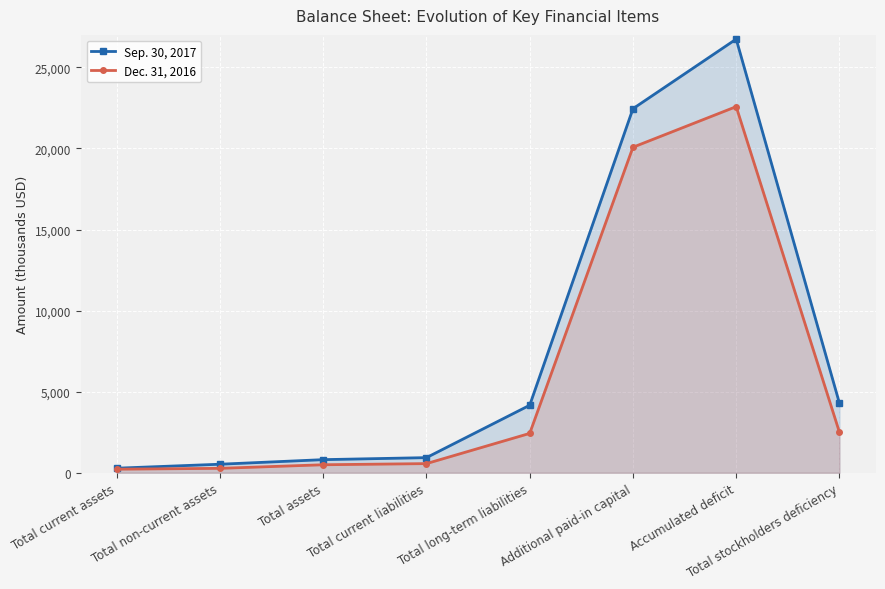

What is the difference between the Dec. 31, 2016 values at Total long-term liabilities and Total stockholders deficiency?

71